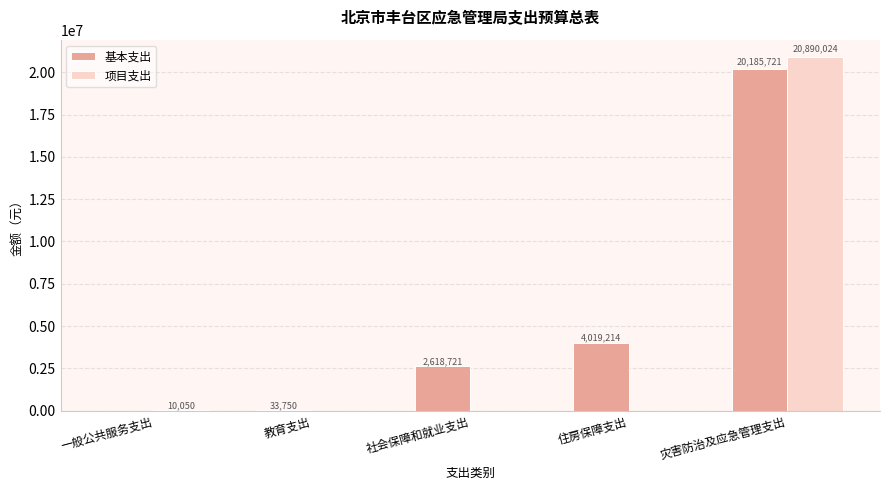

Is the value of 基本支出 at 教育支出 greater than the value of 项目支出 at 住房保障支出?

Yes